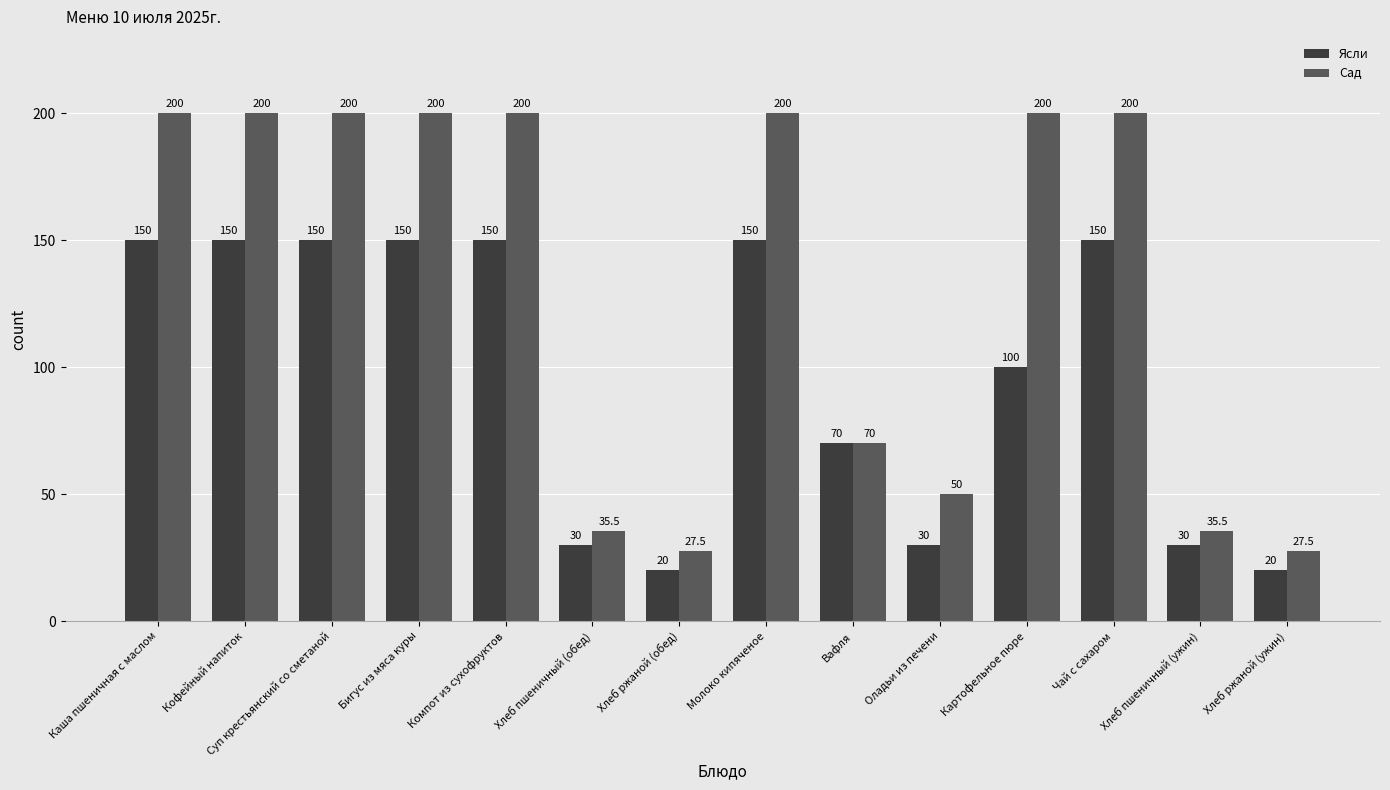

Count the number of data series in this chart.

2